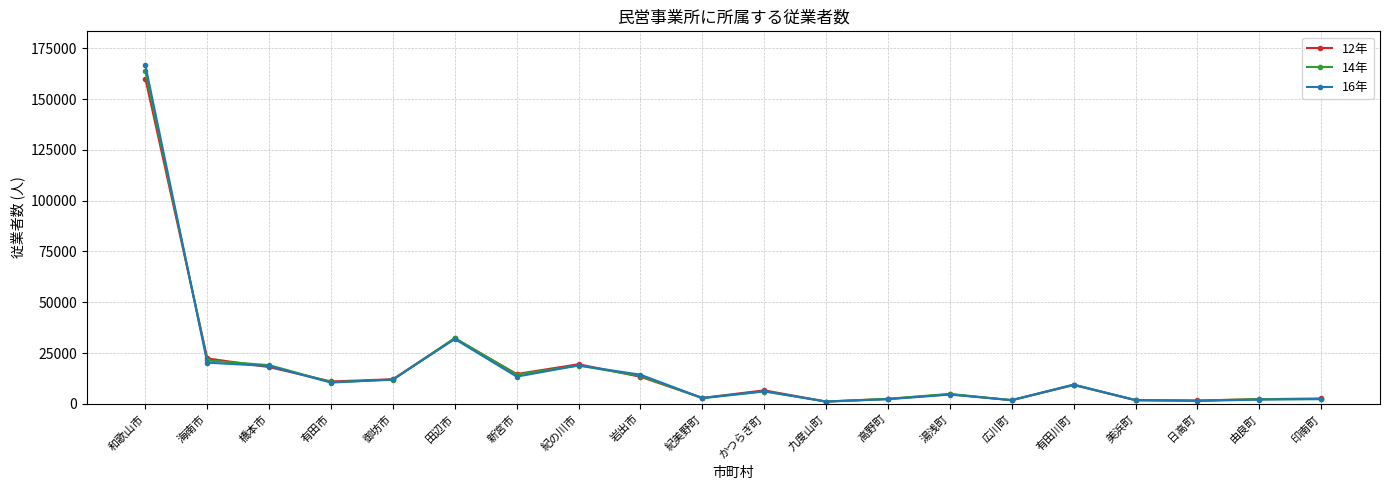

Where does the 12年 series first go above 9212?

和歌山市